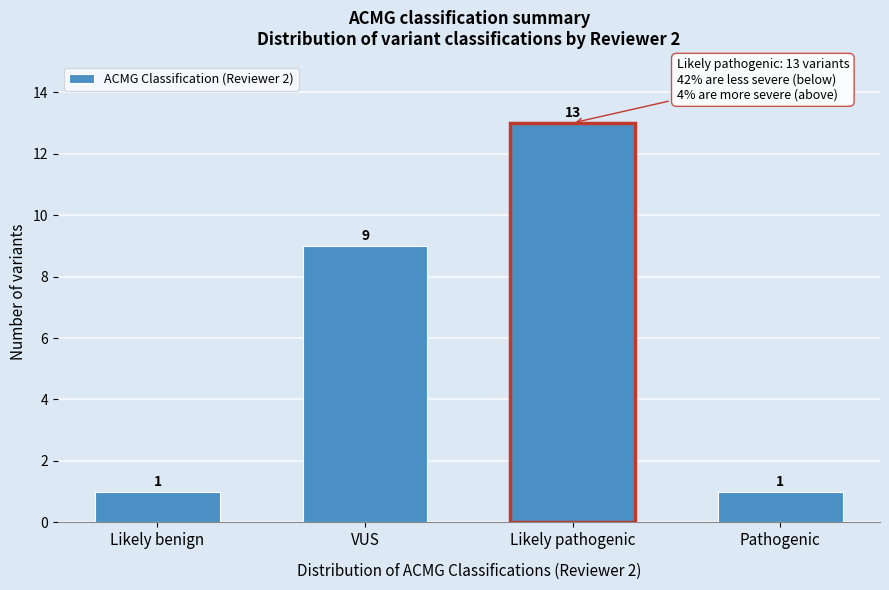

Reading left to right, transcribe all the data shown in this chart.

1	9	13	1